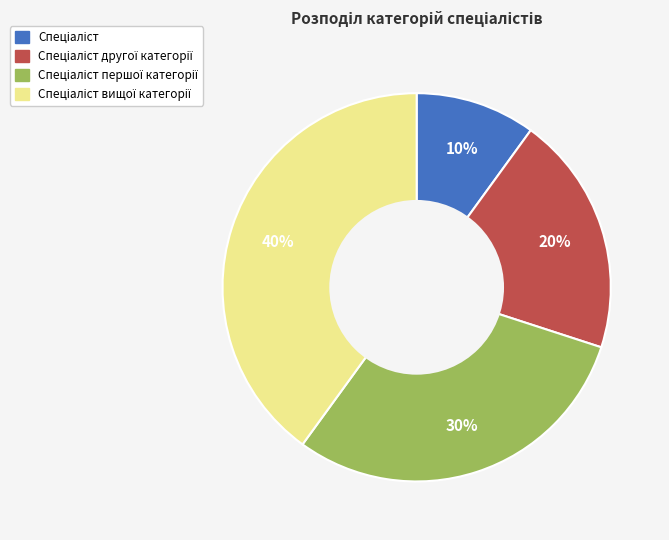

To the nearest percent, what is the average slice percentage?

25%